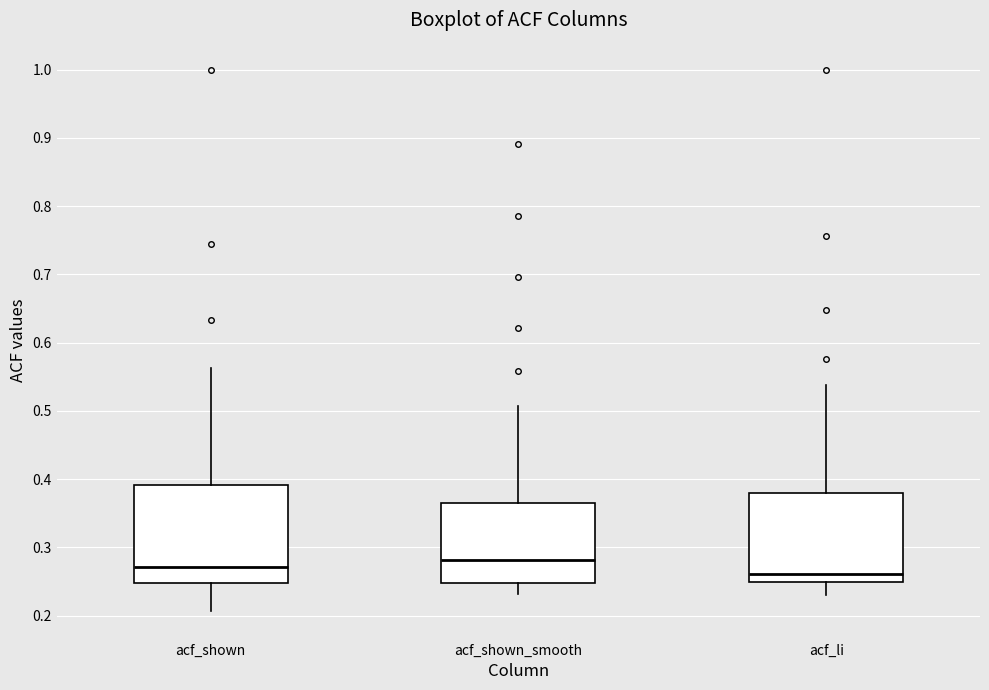

Reading left to right, read every box against the y-axis: the position of its median line, the range the box covers, and the ends of its whiskers. The values are not printed on the chart, so give them approximately, as read against the axis.

acf_shown: median 0.27, box 0.25 to 0.39, whiskers 0.21 to 0.56
acf_shown_smooth: median 0.28, box 0.25 to 0.36, whiskers 0.23 to 0.51
acf_li: median 0.26, box 0.25 to 0.38, whiskers 0.23 to 0.54